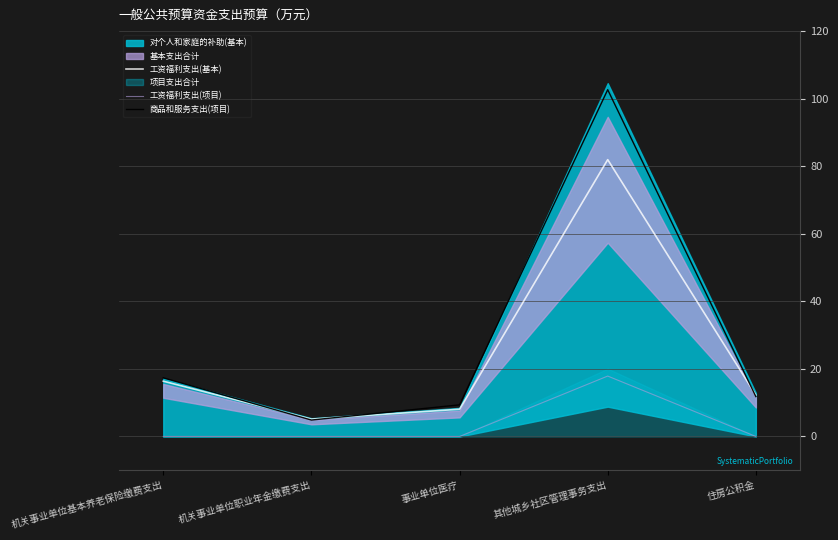

At which category does the chart reach its minimum across all series?

机关事业单位基本养老保险缴费支出